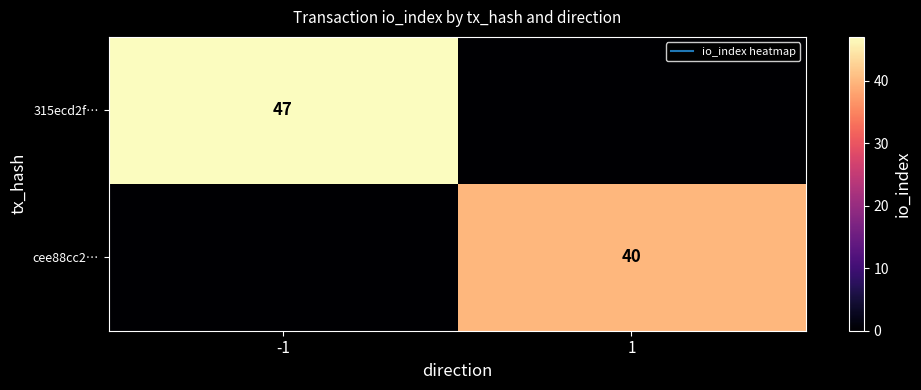

Is it true that 315ecd2f… equals 47 at -1?

True